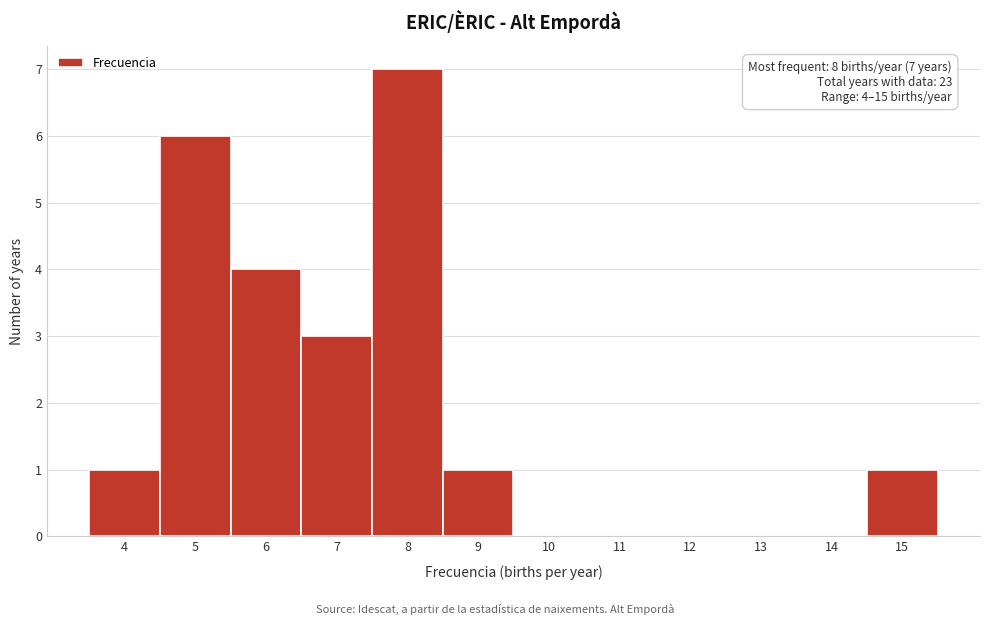

Over which range of the x-axis is the bar tallest?

7.5 to 8.5